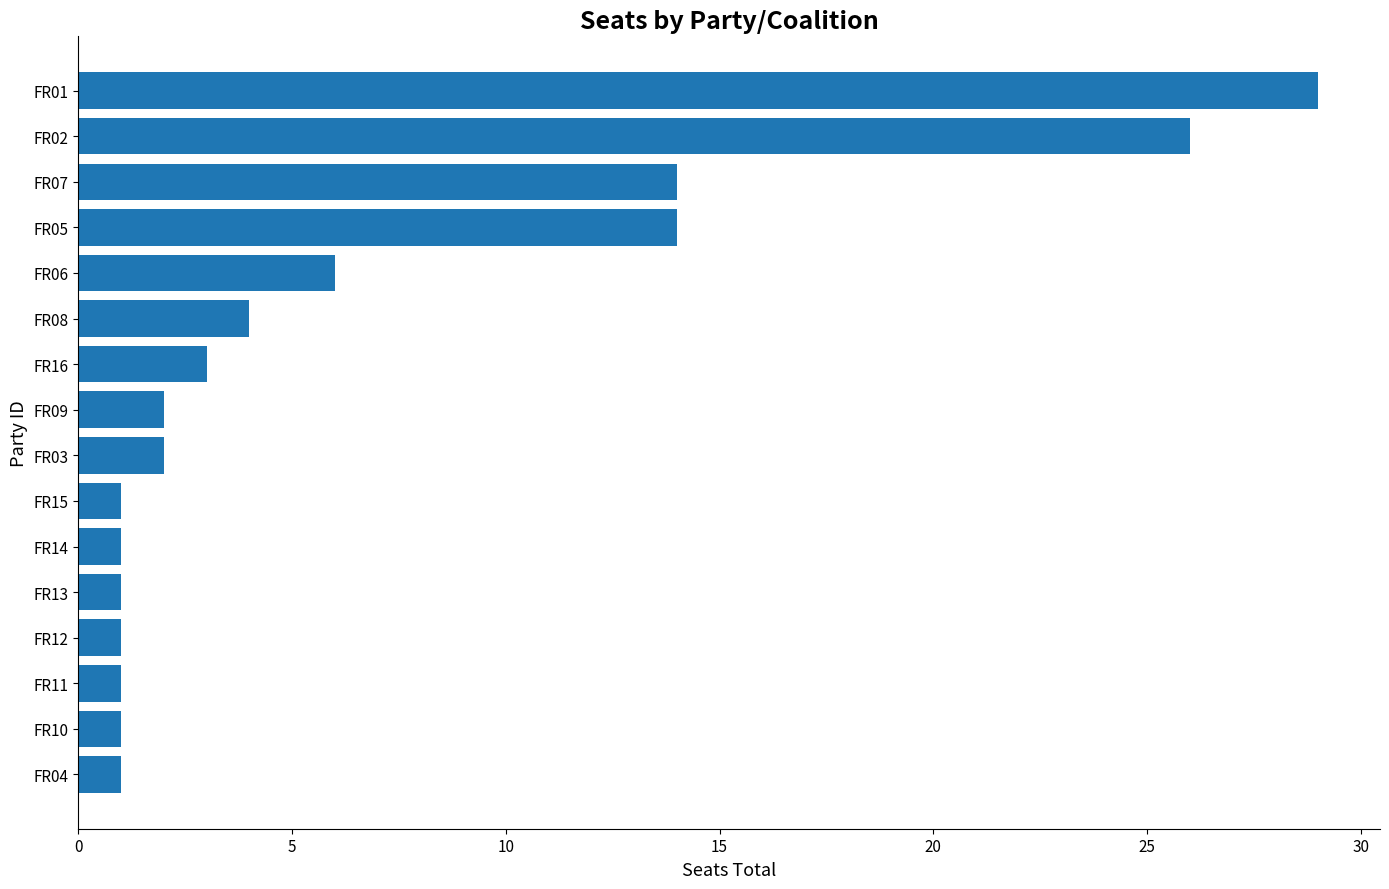

What is the difference between the second highest and second lowest values?

25